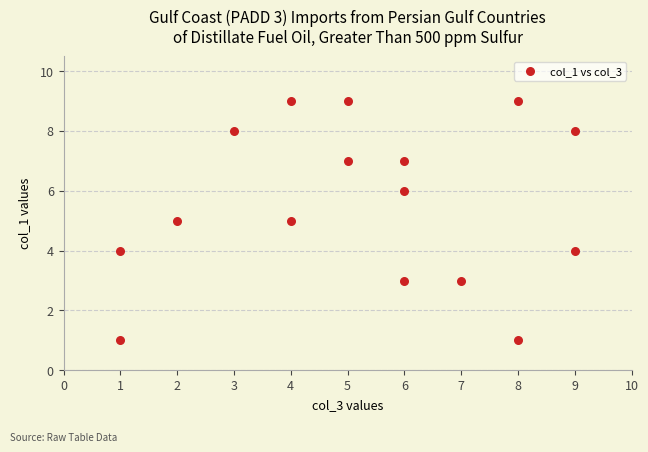

What is the range of Y values (max minus min)?

8